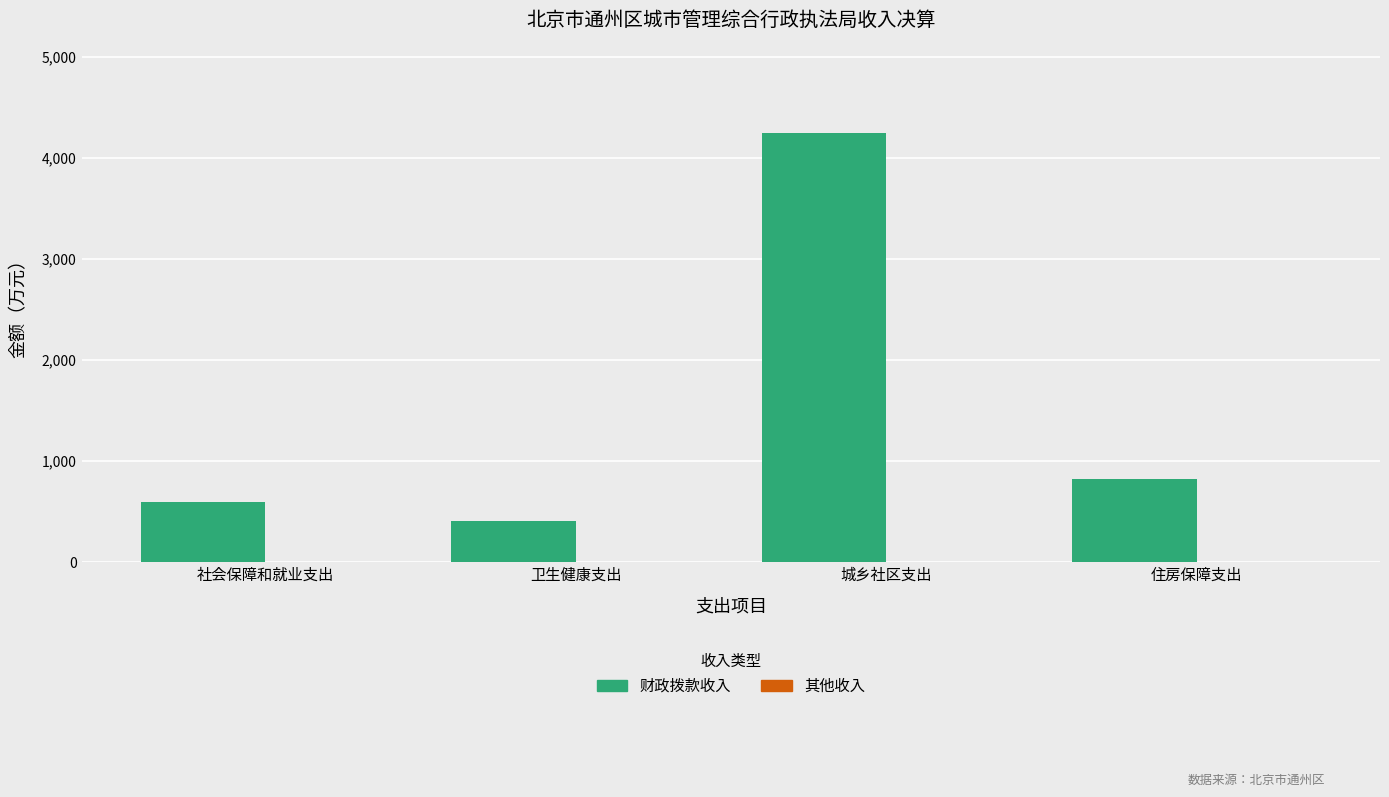

Are the bars horizontal?

No